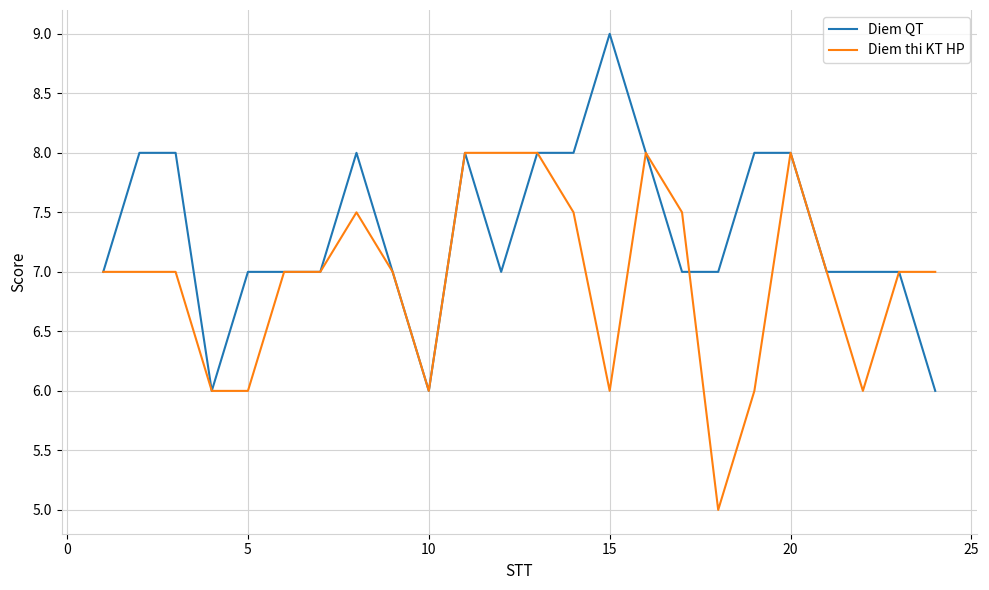

Rank the series by their maximum value, from lowest to highest.

Diem thi KT HP, Diem QT